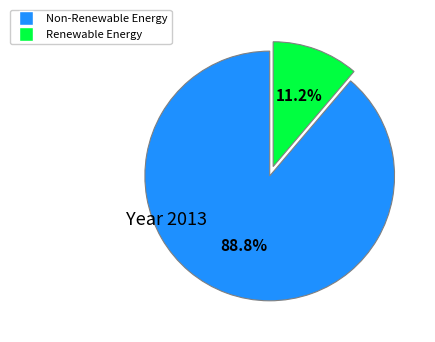

Is there any slice that represents more than half of the pie?

Yes